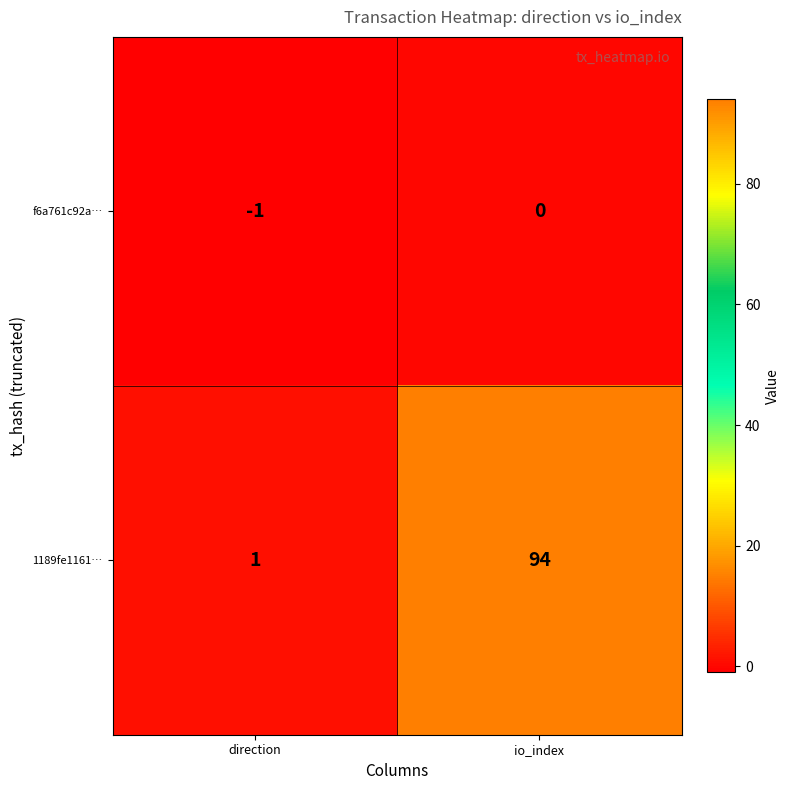

The 1189fe1161… series shows 130 at io_index. True or false?

False